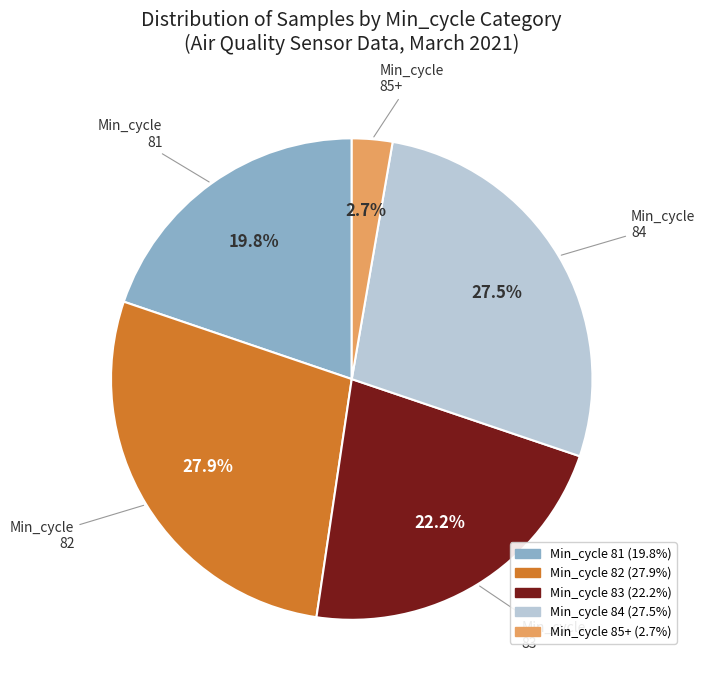

Is there any slice that represents more than half of the pie?

No